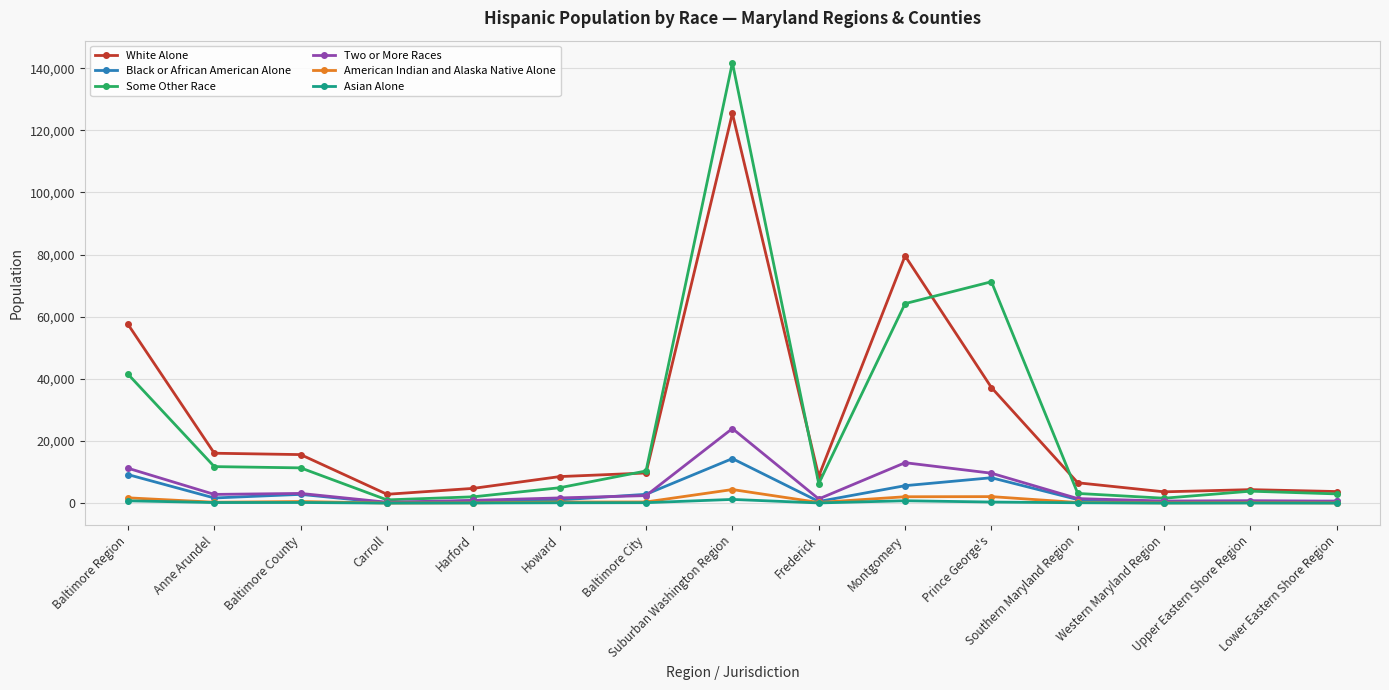

What is the difference between the maximum and second lowest values in the American Indian and Alaska Native Alone series?

4307